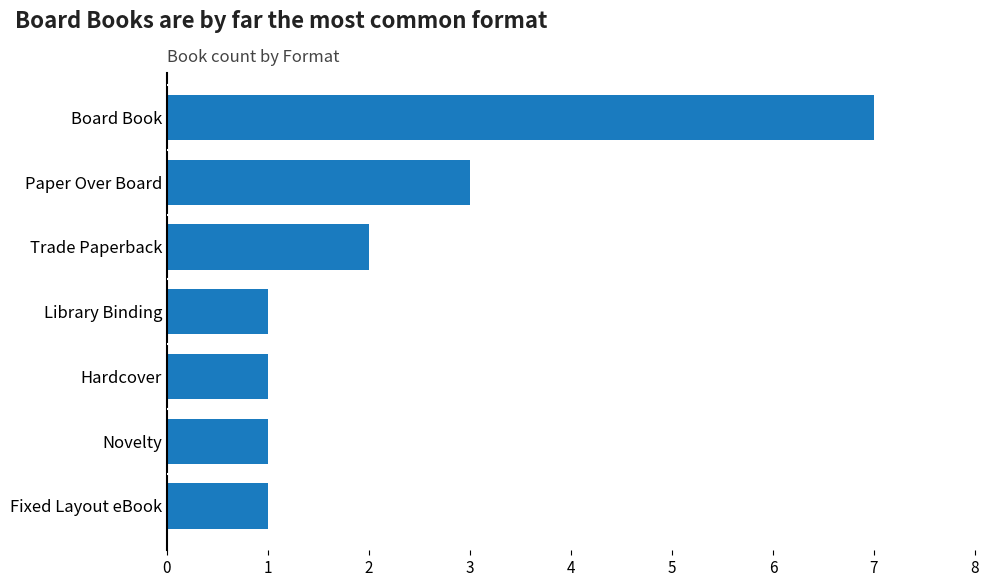

What is the difference between the second highest and minimum values?

2